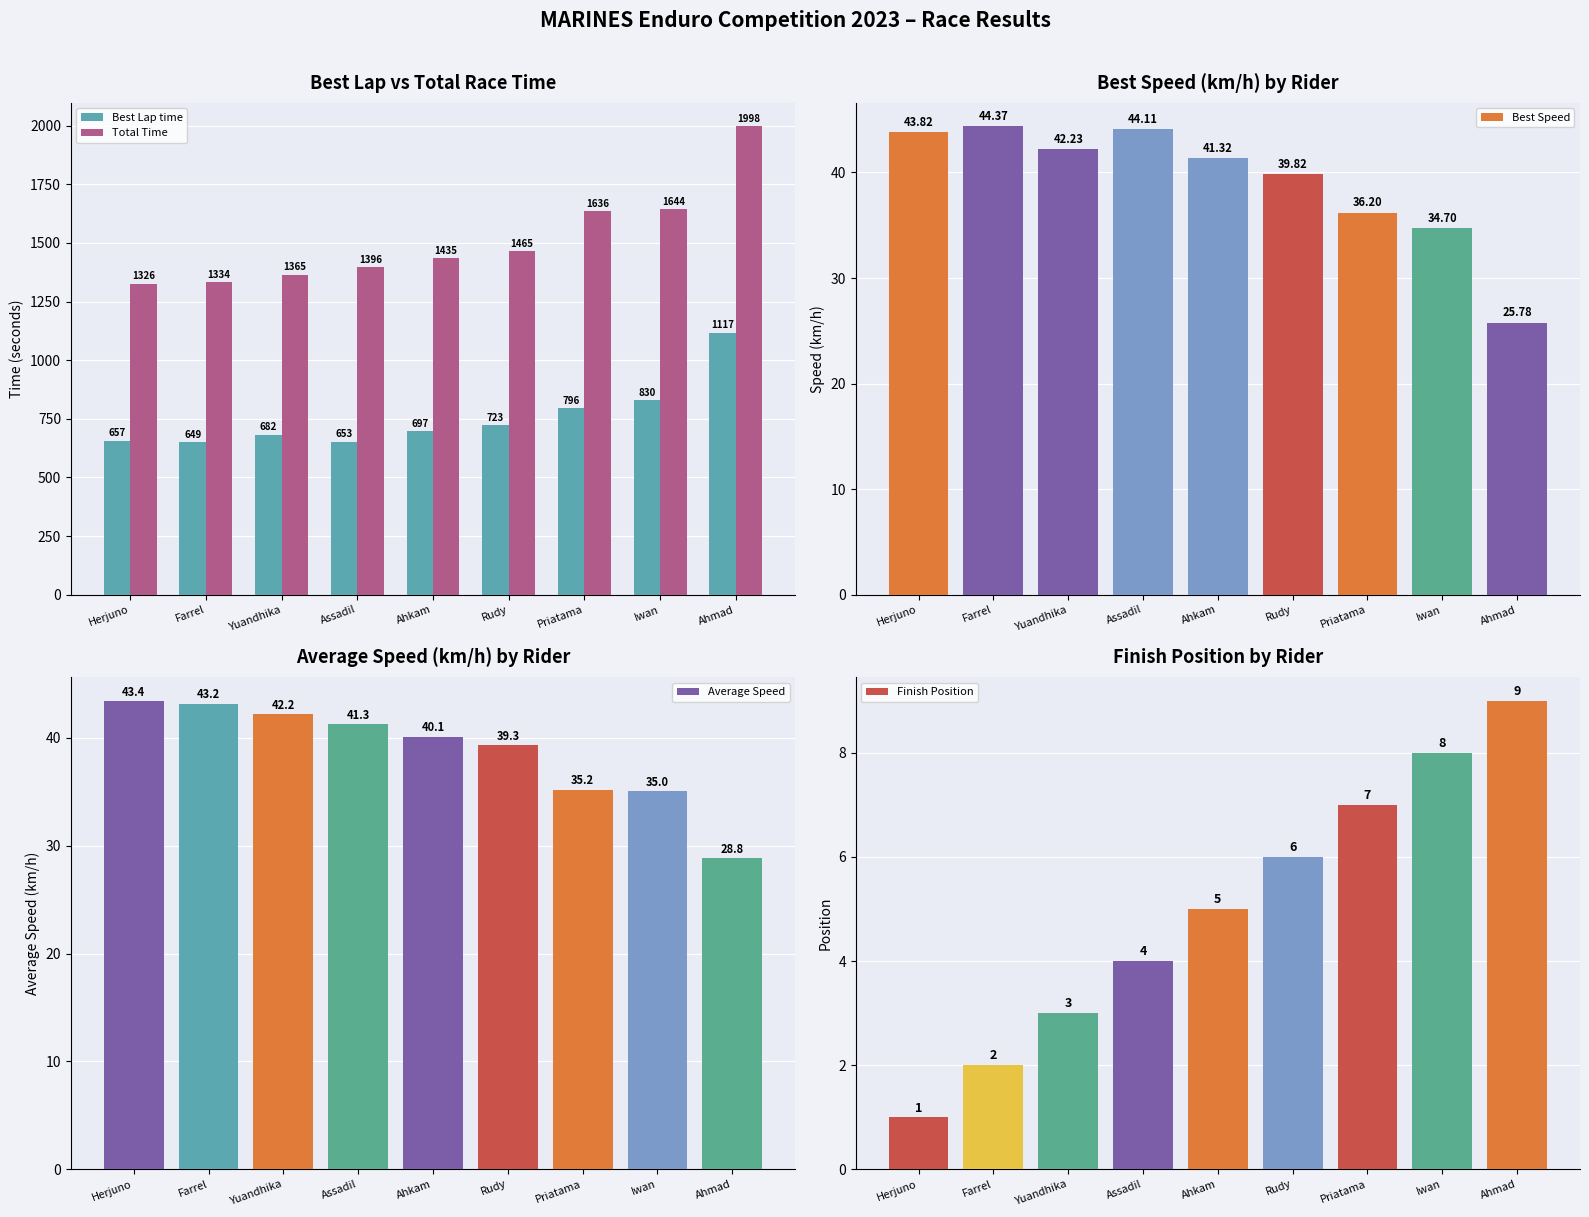

Rank the categories by Best Speed value from lowest to highest.

Ahmad, Iwan, Priatama, Rudy, Ahkam, Yuandhika, Herjuno, Assadil, Farrel